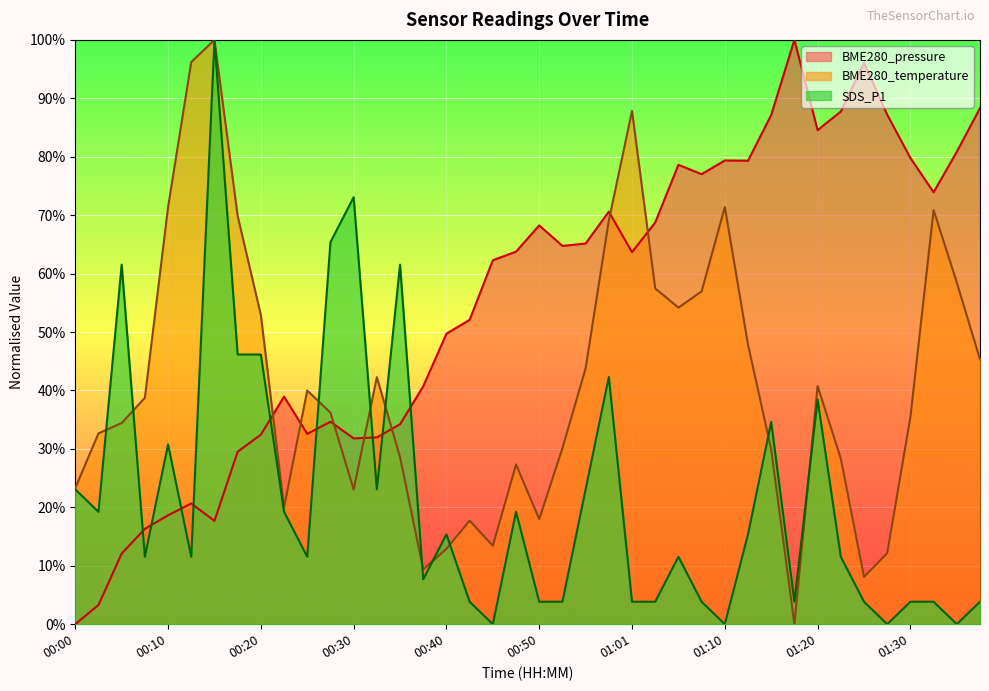

Where does the BME280_pressure series first go above 63?

00:48